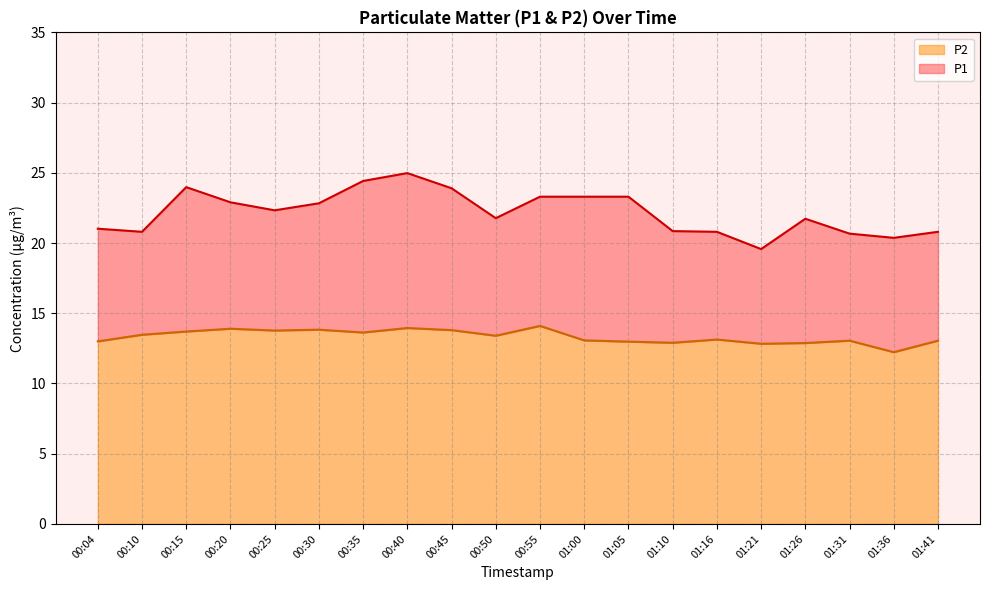

Which category has the highest value in the P2 series?

00:55